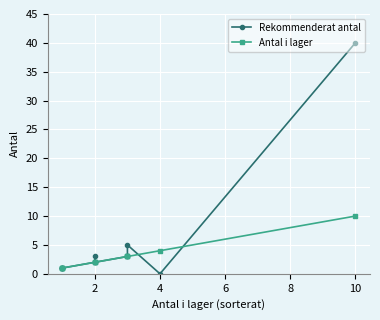

How many lines are shown in the chart?

2